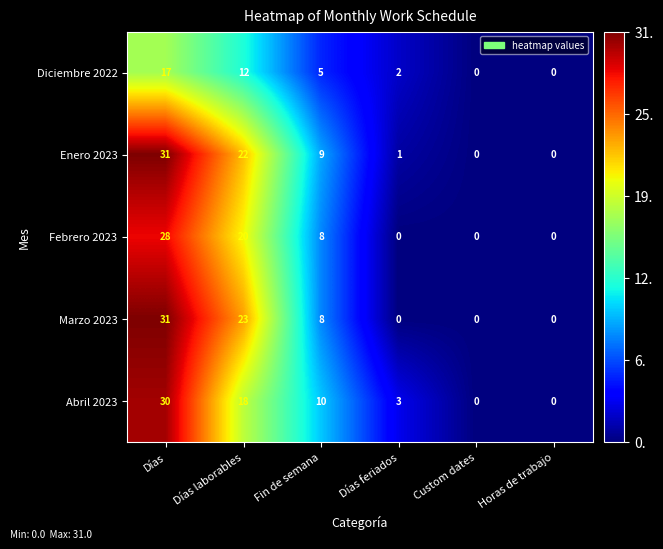

What is the total value across all series at Días feriados?

6